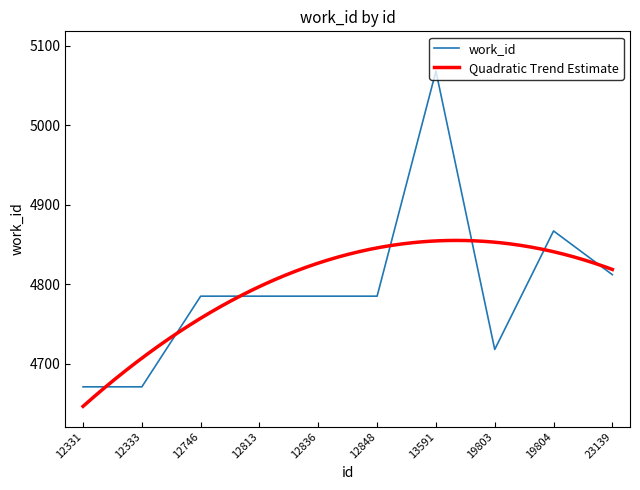

Rank the categories by value from highest to lowest.

13591, 19804, 23139, 12746, 12813, 12836, 12848, 19803, 12331, 12333